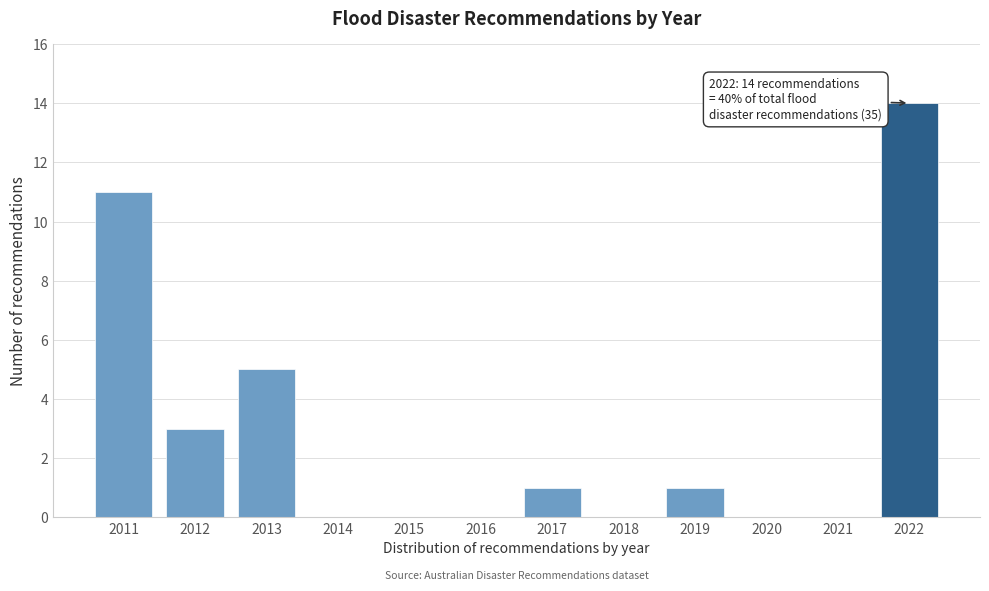

Reading right to left, what are all the values shown in this chart?

2022=14	2021=0	2020=0	2019=1	2018=0	2017=1	2016=0	2015=0	2014=0	2013=5	2012=3	2011=11